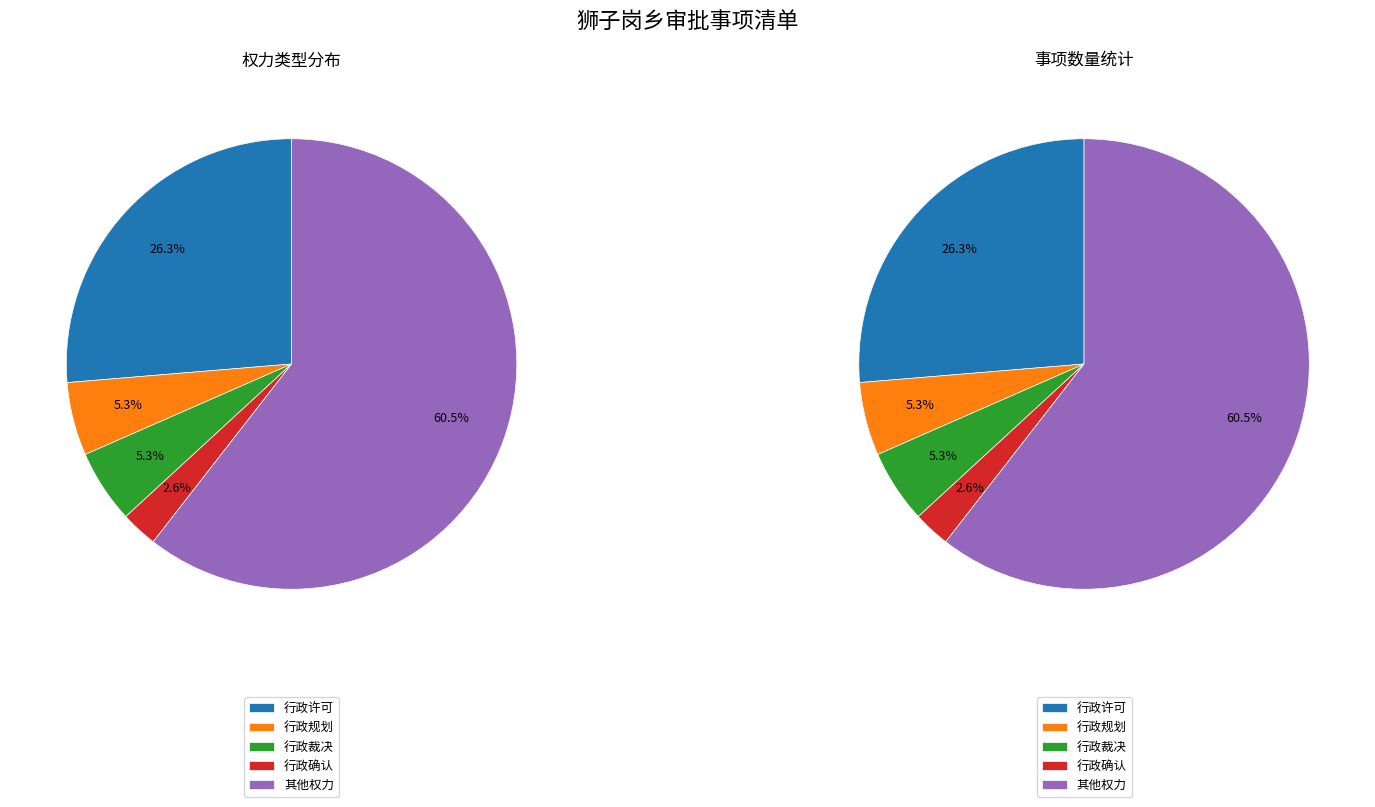

Count the number of slices in the pie.

5